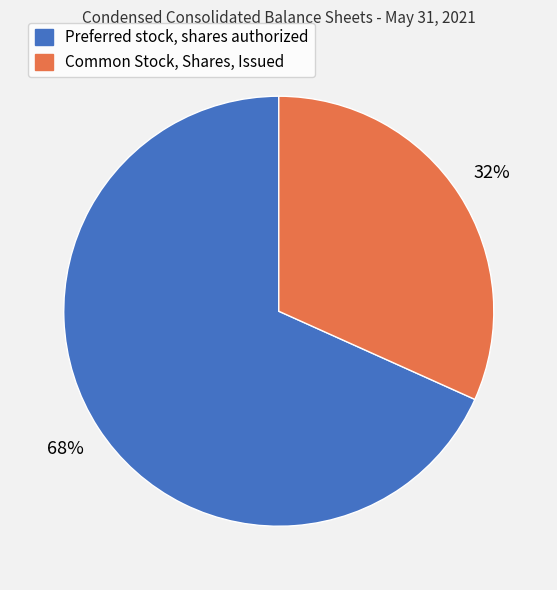

To the nearest percent, what is the average slice percentage?

50%